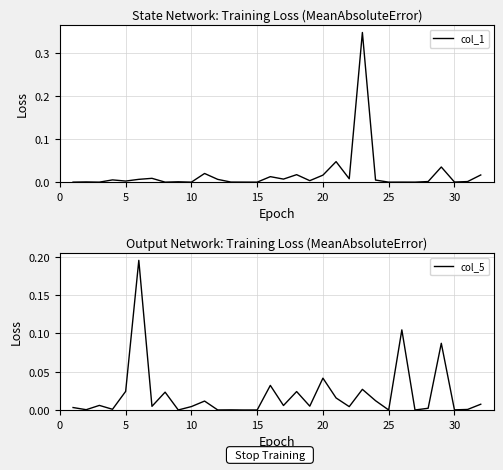

How many values in the col_5 series exceed 0?

30